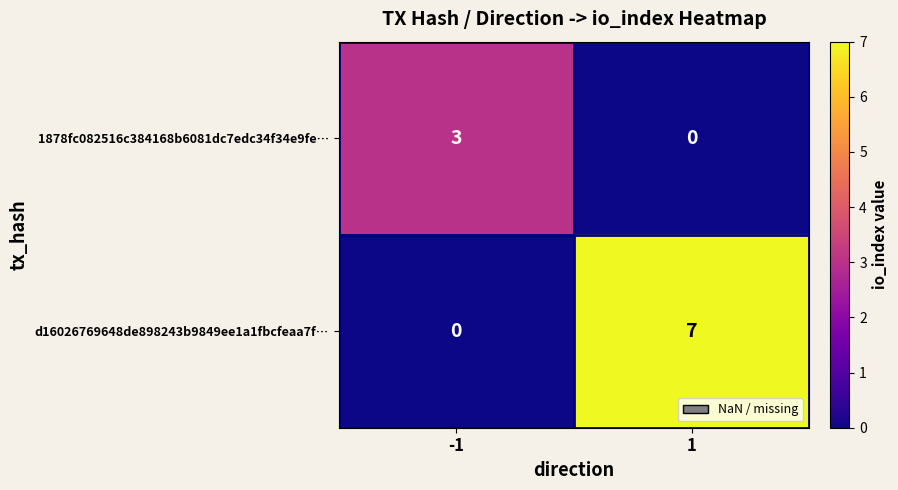

What is the difference between the highest and lowest values at 1?

7